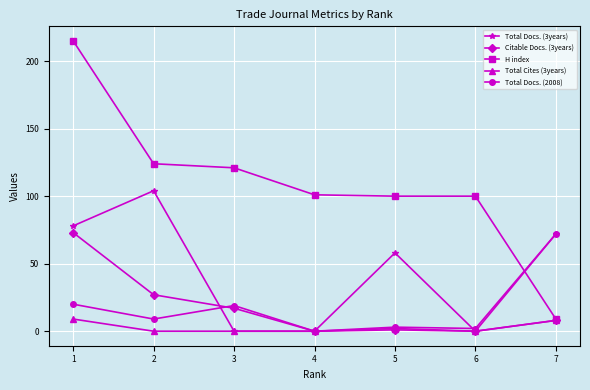

Reading left to right, extract all data points from this chart.

Total Docs. (3years): 78	104	0	0	58	0	72
Citable Docs. (3years): 73	27	17	0	1	0	8
H index: 215	124	121	101	100	100	9
Total Cites (3years): 9	0	0	0	2	0	8
Total Docs. (2008): 20	9	19	0	3	2	72